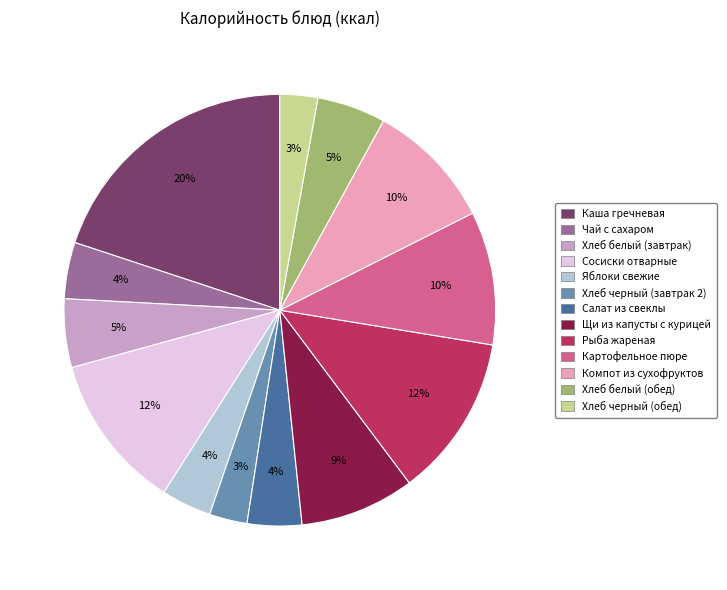

Is Сосиски отварные the majority of the pie?

No